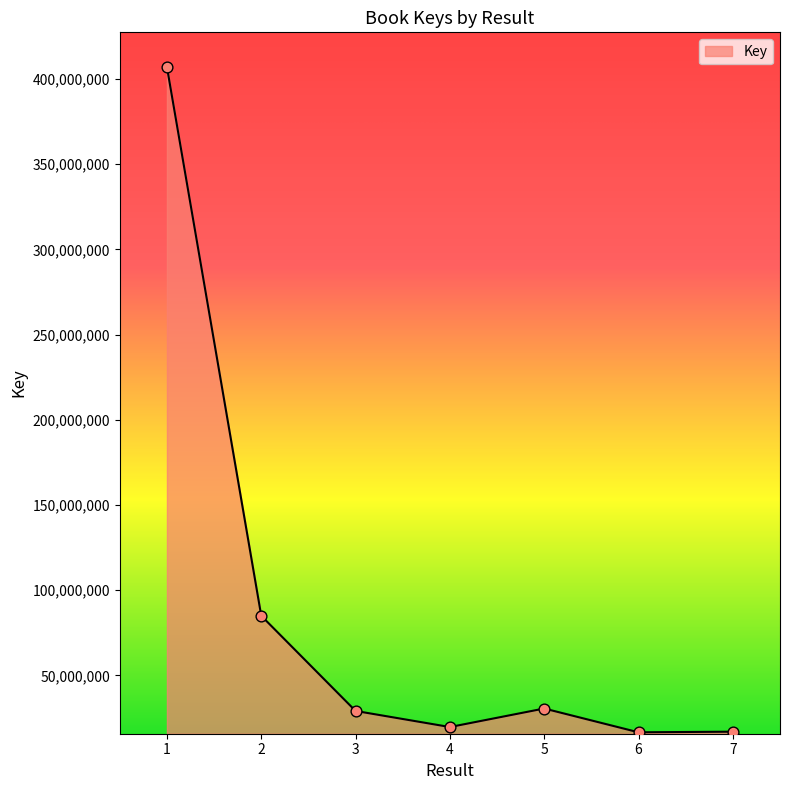

Approximately how many times larger is the value at 7 compared to 5?

0.6